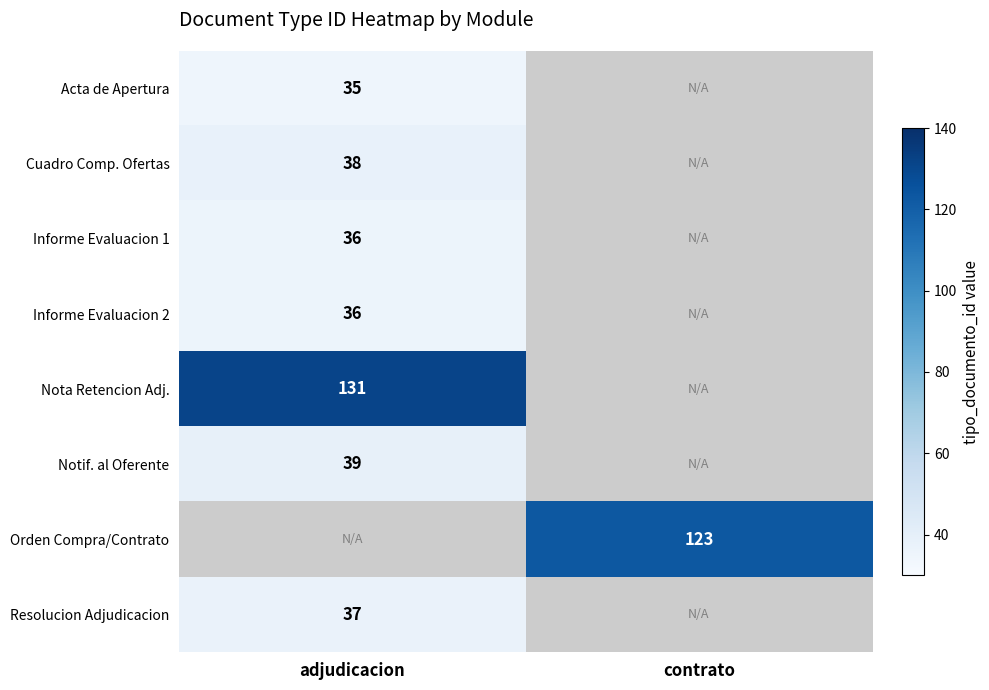

The Acta de Apertura series shows 56.3 at adjudicacion. True or false?

False